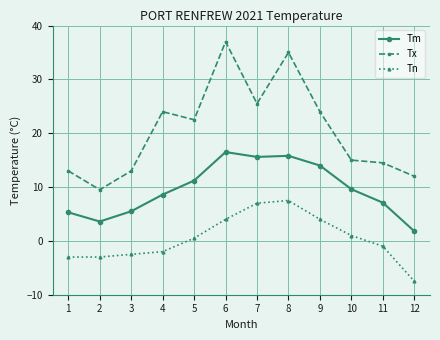

How many data points does each series have?

12